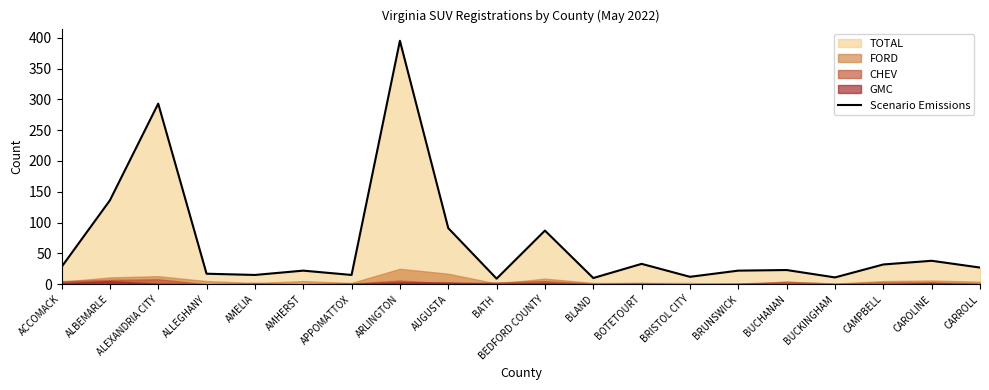

Reading left to right, extract all data points from this chart.

28	136	293	17	15	22	15	395	91	9	87	10	33	12	22	23	11	32	38	27